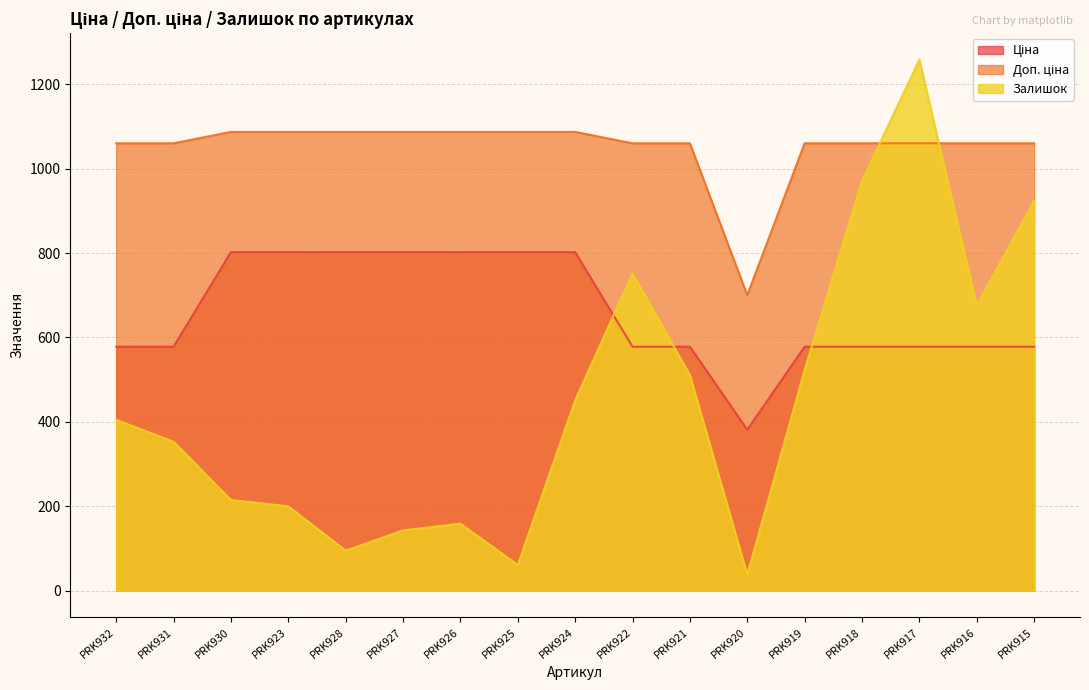

What is the value of the Ціна point at the 6th from the left?

802.1